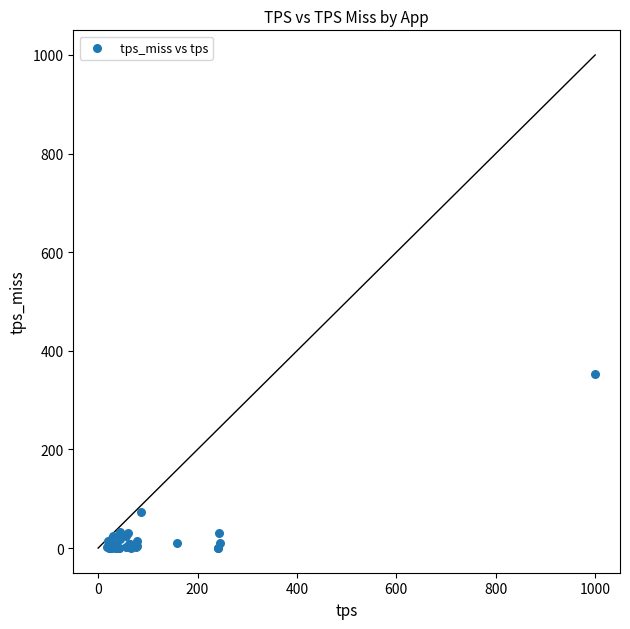

What Y value in the scatter plot is closest to 176?

74.0